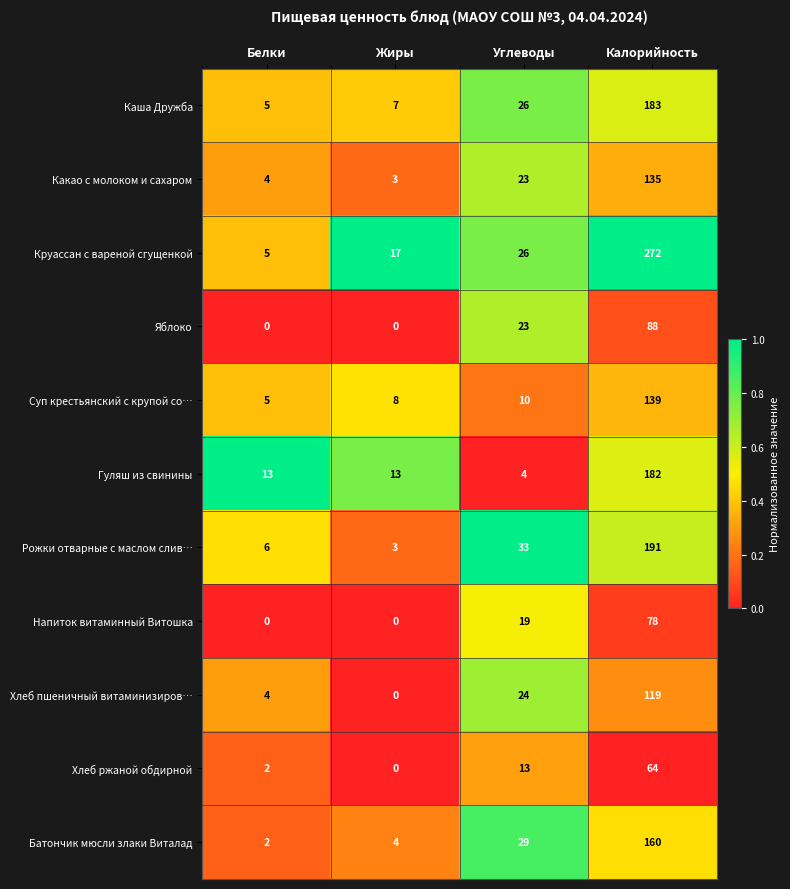

What is the sum of all Каша Дружба values?

221